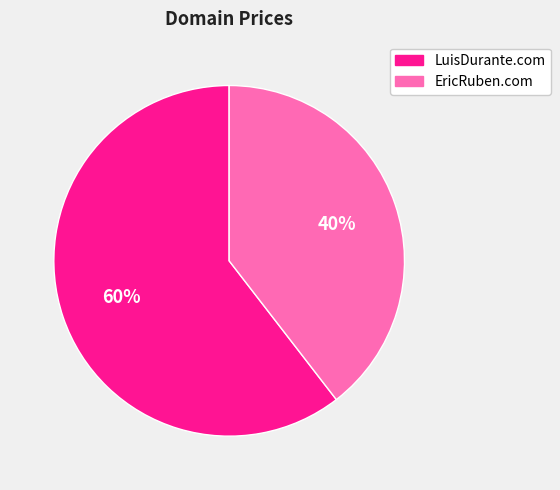

Do LuisDurante.com and EricRuben.com together represent more than half of the pie?

Yes